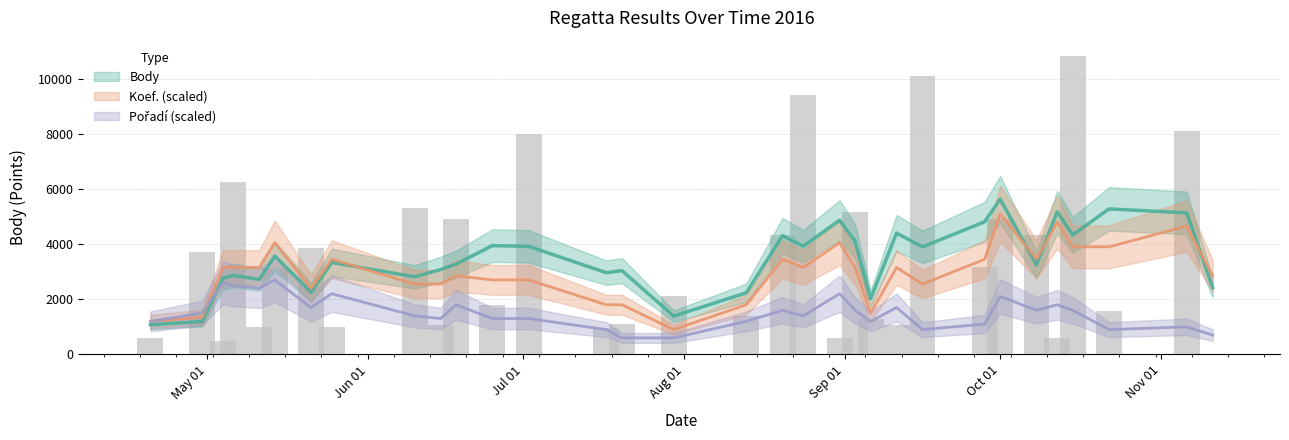

How many series are shown in this chart?

3